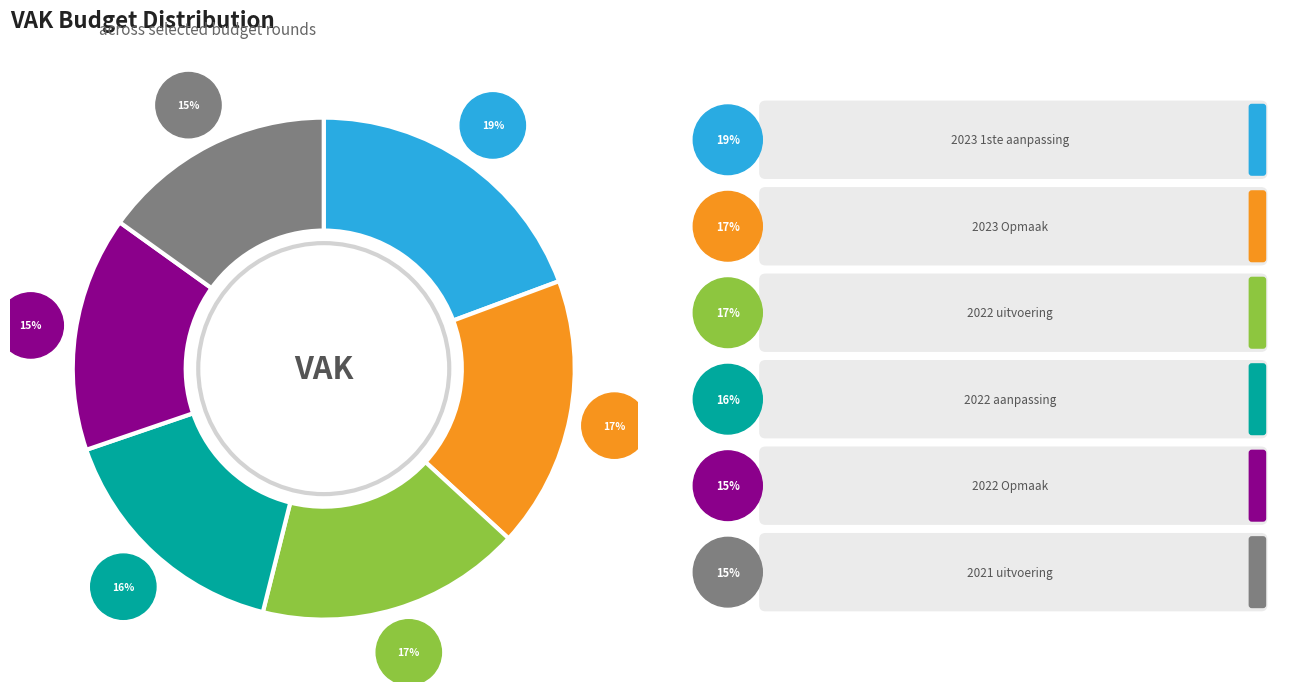

The 2021 uitvoering slice represents 5% of the pie. True or false?

False